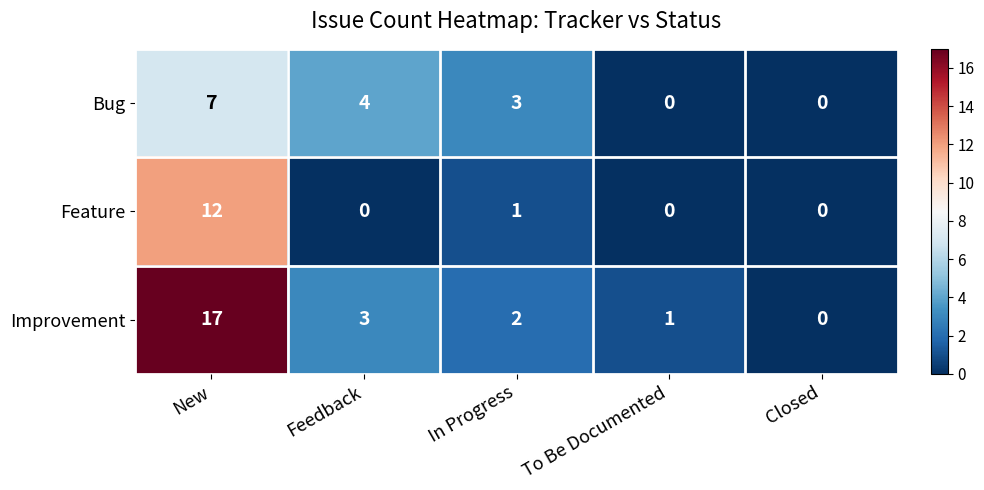

True or false: Feature has a value of 6 at New.

False